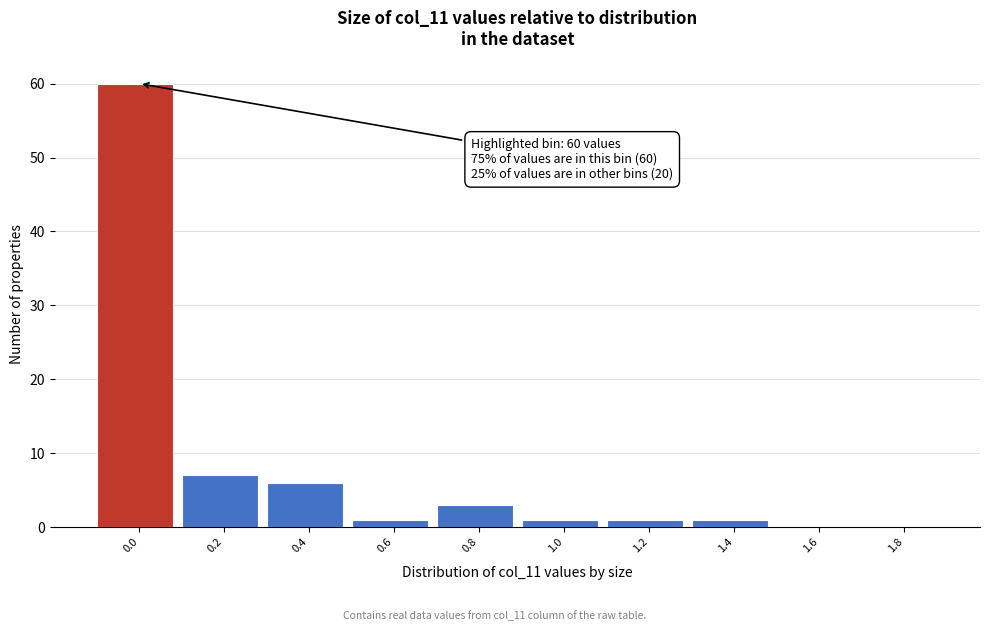

Reading left to right, transcribe all the data shown in this chart.

0.0=60	0.2=7	0.4=6	0.6=1	0.8=3	1.0=1	1.2=1	1.4=1	1.6=0	1.8=0